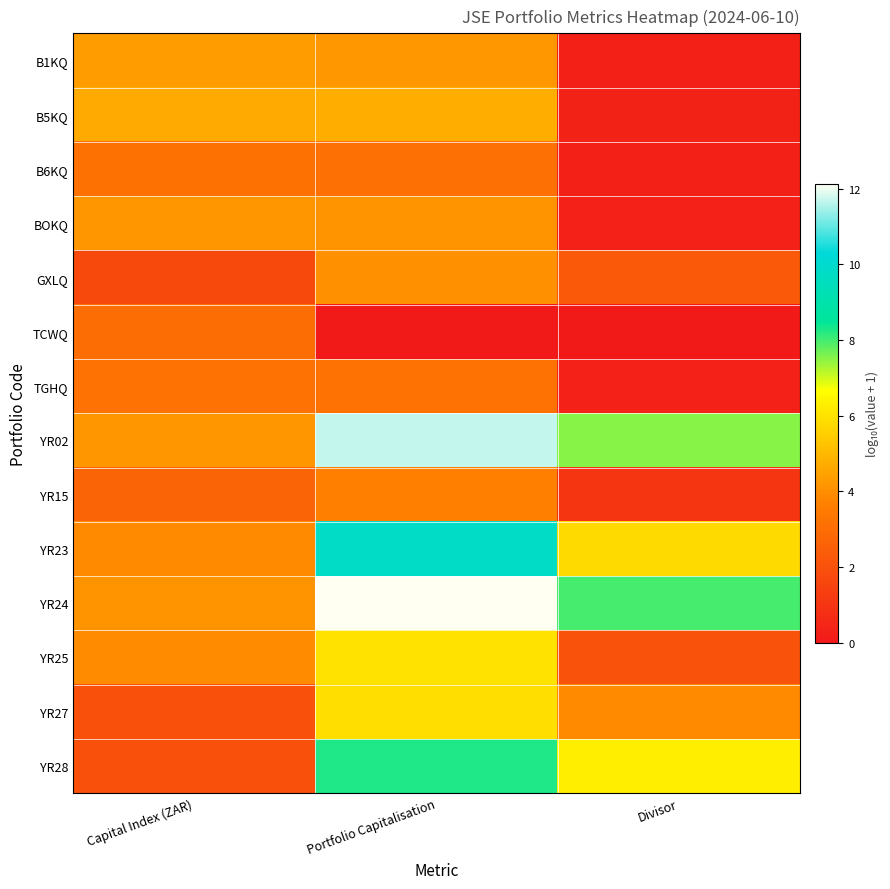

Which label corresponds to the largest value in the chart?

Portfolio Capitalisation